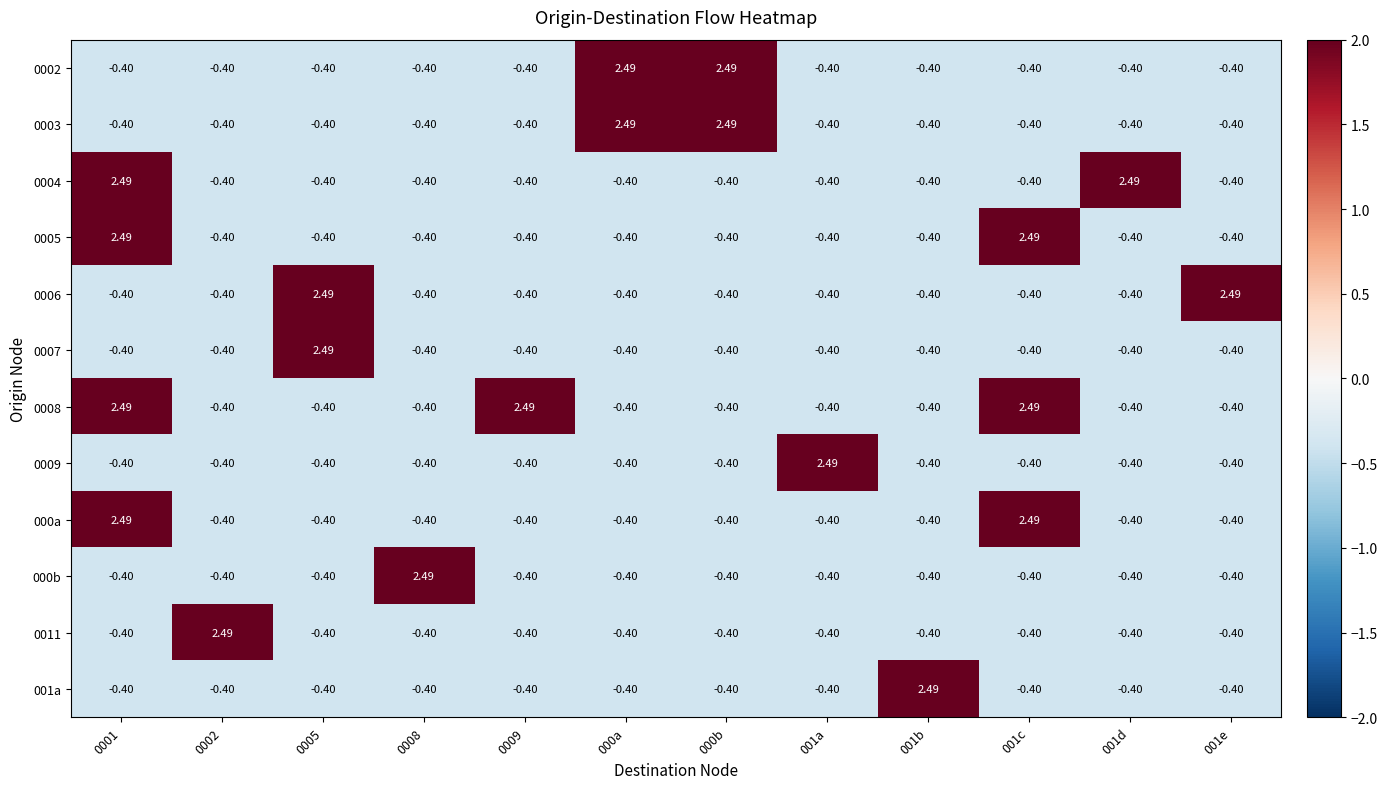

Is the value of 0003 at 000a greater than the value of 000b at 000b?

Yes